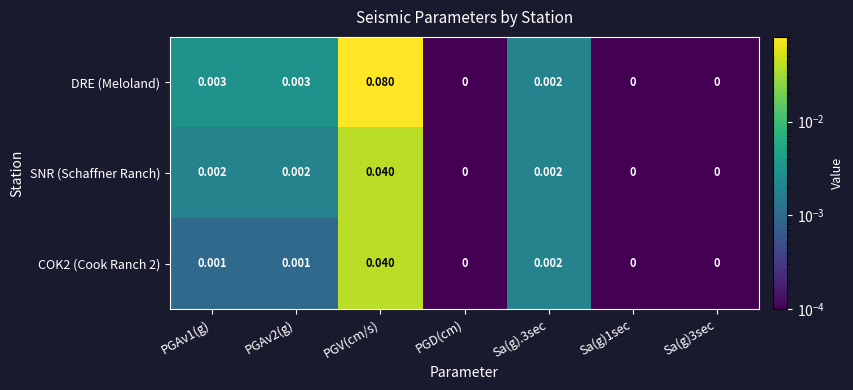

Which category has the highest value in the SNR (Schaffner Ranch) series?

PGV(cm/s)